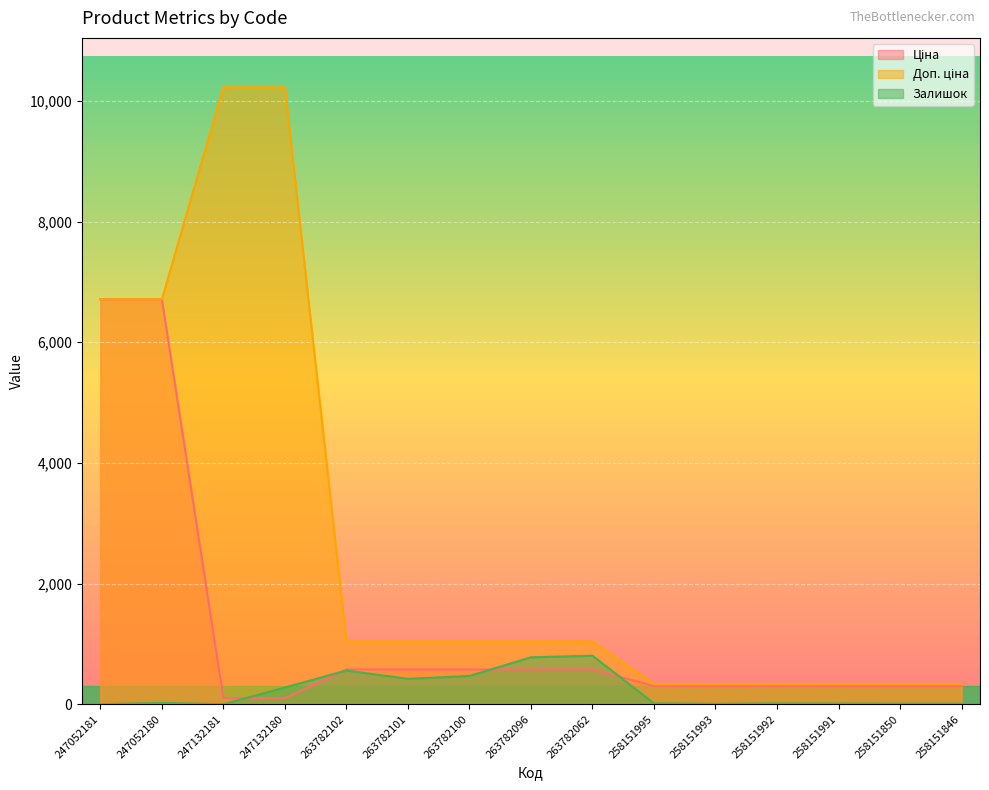

Reading left to right, what are all the values shown in this chart?

Ціна: 247052181=6713.0	247052180=6713.0	247132181=102.3	247132180=102.3	263782102=576.5	263782101=576.5	263782100=576.5	263782096=576.5	263782062=576.5	258151995=301.1	258151993=301.1	258151992=301.1	258151991=301.1	258151850=301.1	258151846=301.1
Доп. ціна: 247052181=6713.0	247052180=6713.0	247132181=10228.0	247132180=10228.0	263782102=1040.4	263782101=1040.4	263782100=1040.4	263782096=1040.4	263782062=1040.4	258151995=334.0	258151993=334.0	258151992=334.0	258151991=334.0	258151850=334.0	258151846=334.0
Залишок: 247052181=0.0	247052180=21.0	247132181=0.0	247132180=277.0	263782102=559.0	263782101=421.0	263782100=468.0	263782096=778.0	263782062=805.0	258151995=14.0	258151993=6.0	258151992=13.0	258151991=10.0	258151850=9.0	258151846=9.0